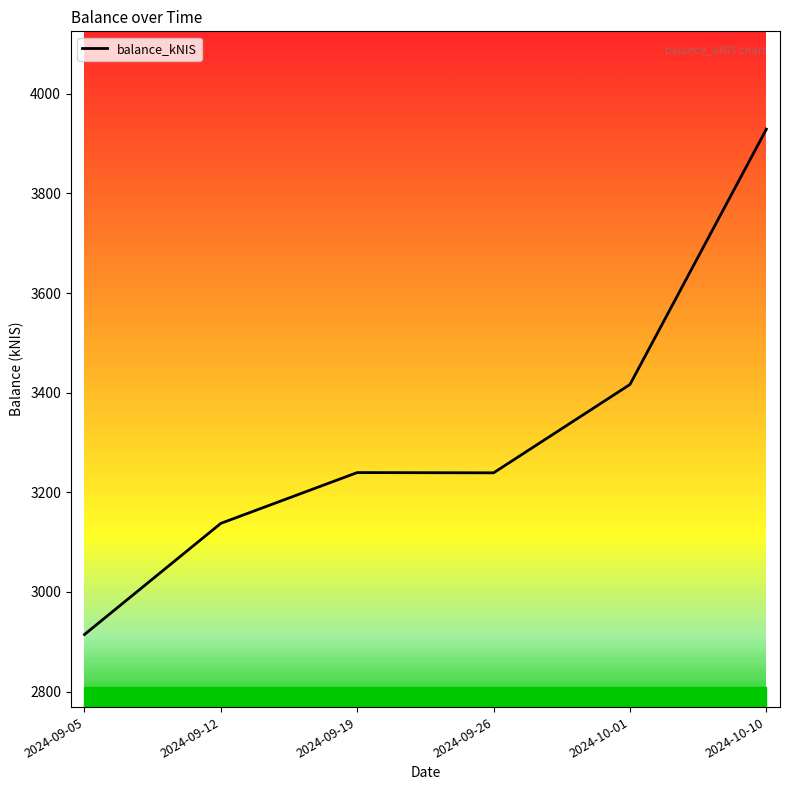

Where is the data nearest to the value 3421?

2024-10-01